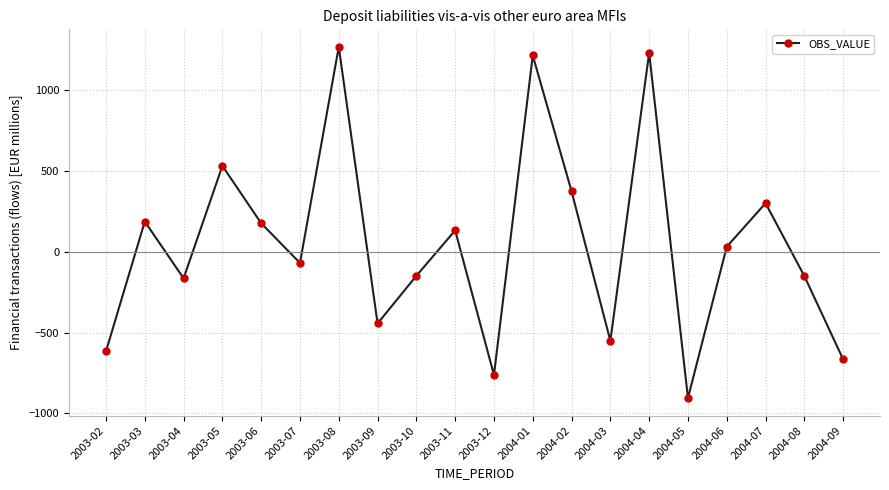

The chart shows a value of -248.1 at 2003-09. True or false?

False